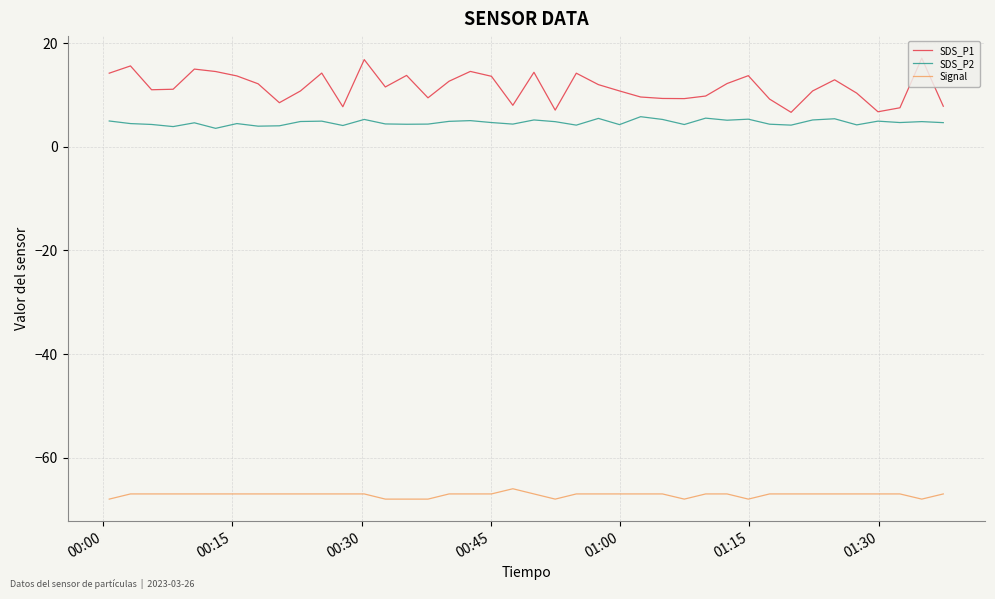

Which series has the largest range (max minus min)?

SDS_P1